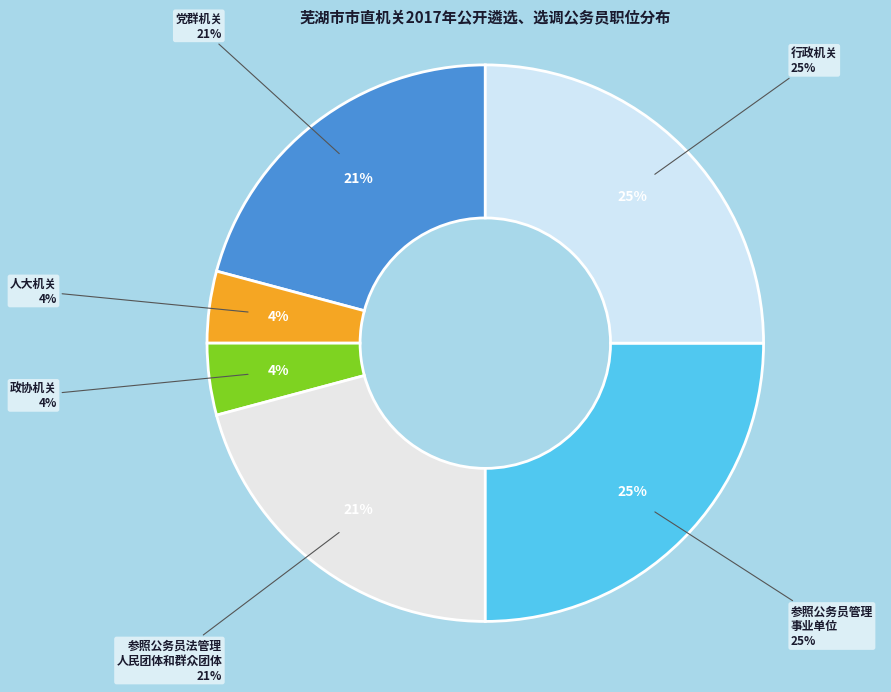

Rank the categories by value from lowest to highest.

人大机关, 政协机关, 党群机关, 参照公务员法管理人民团体和群众团体, 参照公务员管理事业单位, 行政机关